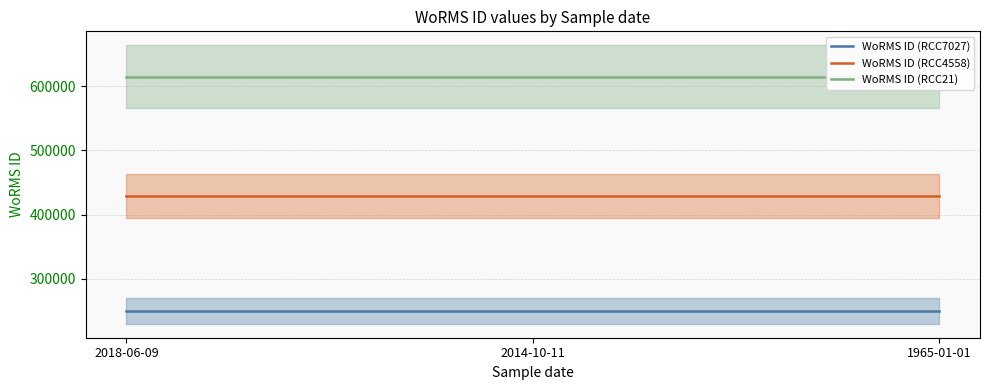

Reading right to left, extract all data points from this chart.

WoRMS ID (RCC7027): 1965-01-01=249725	2014-10-11=249725	2018-06-09=249725
WoRMS ID (RCC4558): 1965-01-01=428524	2014-10-11=428524	2018-06-09=428524
WoRMS ID (RCC21): 1965-01-01=614694	2014-10-11=614694	2018-06-09=614694